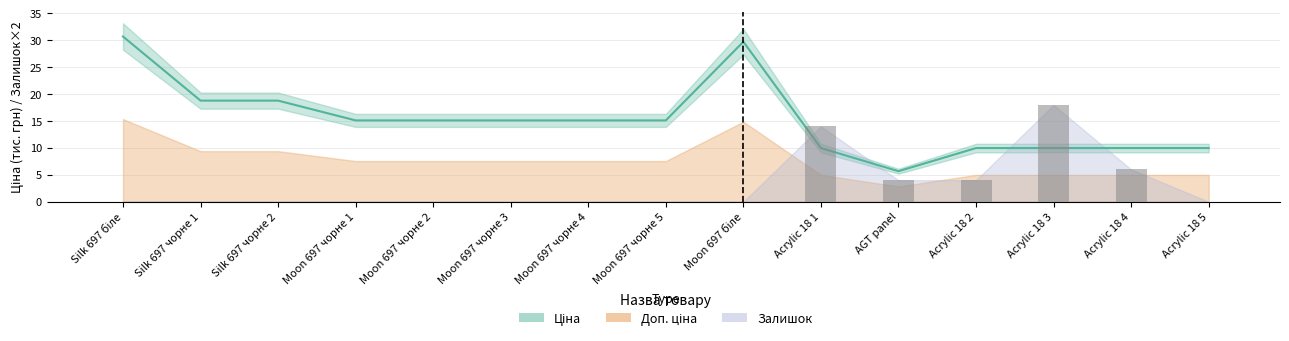

Read the value at Acrylic 18 1.

10.0